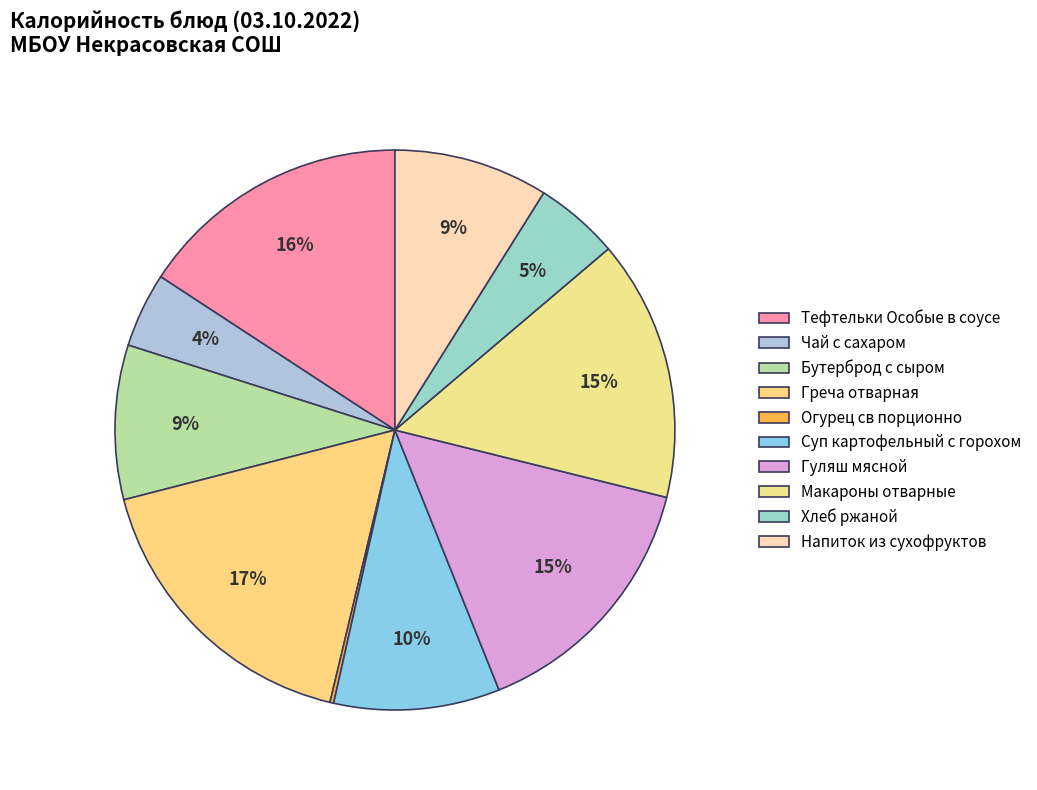

True or false: Гуляш мясной accounts for 15% of the total.

True